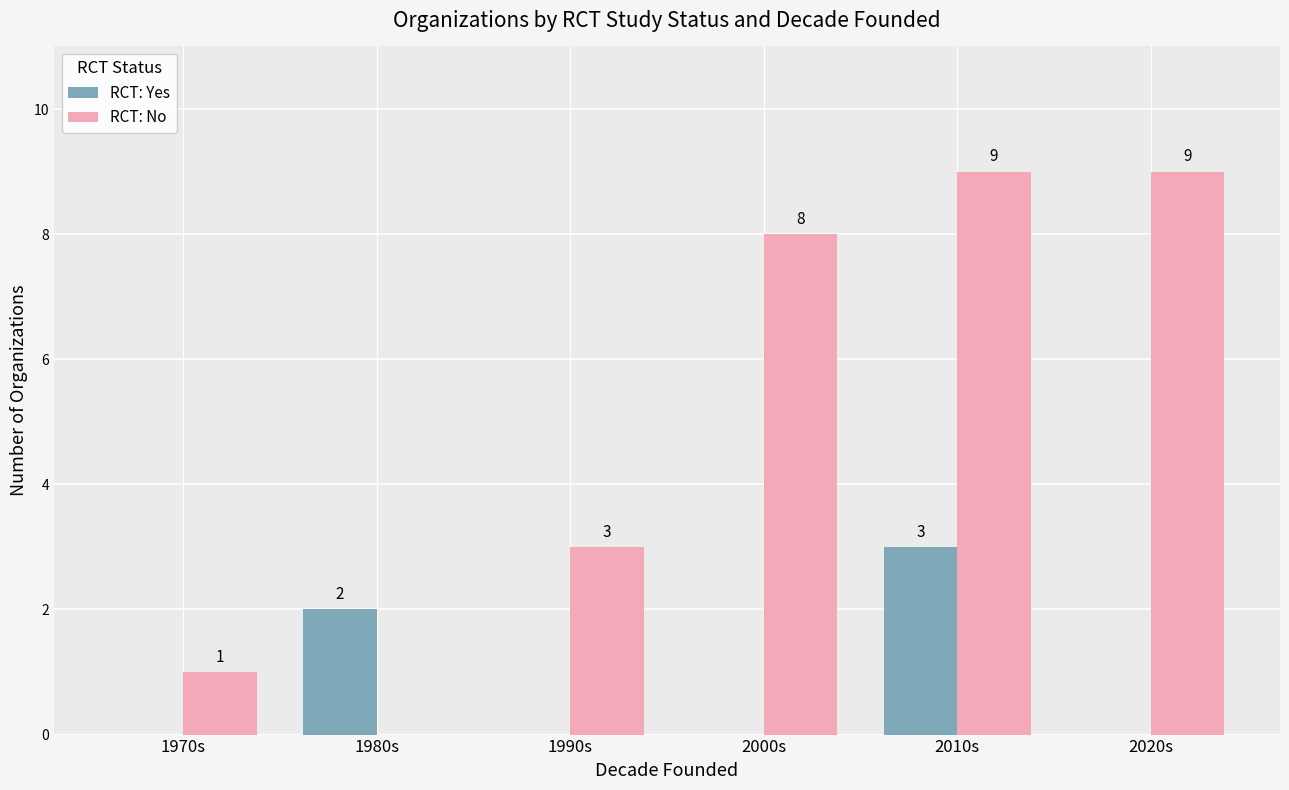

What is the total value across all series at 2000s?

8